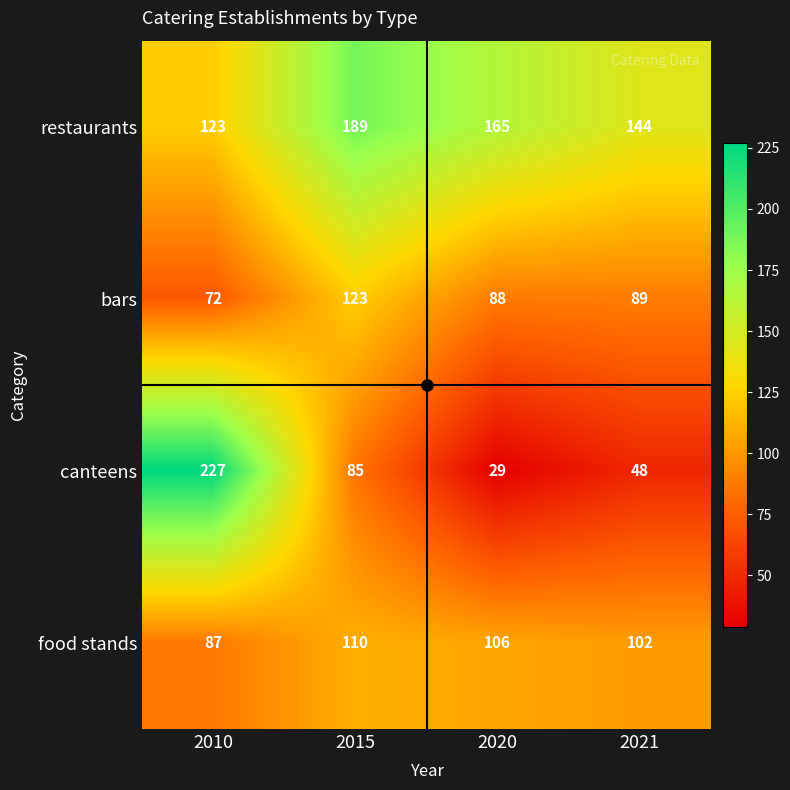

What is the average value of the restaurants series?

155